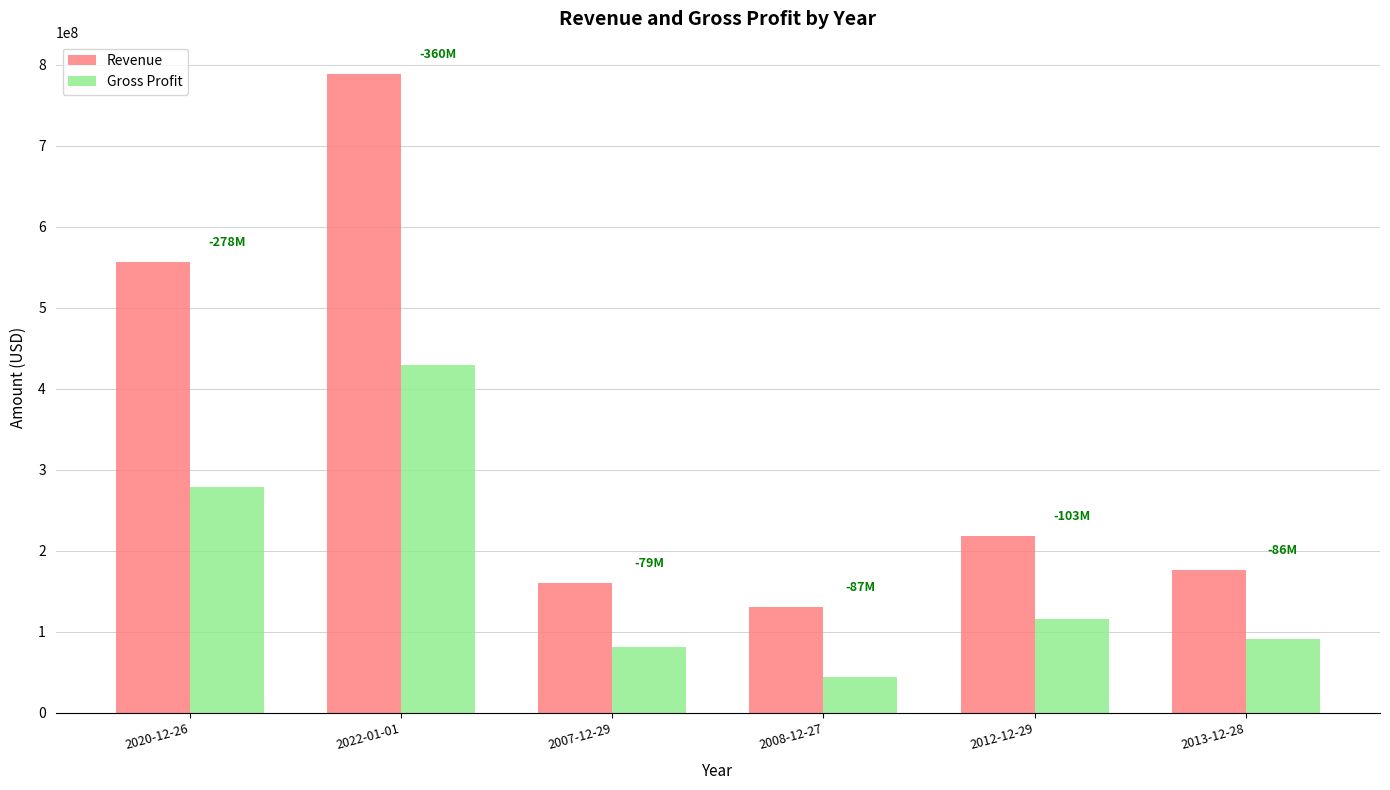

How many groups of bars are there?

6